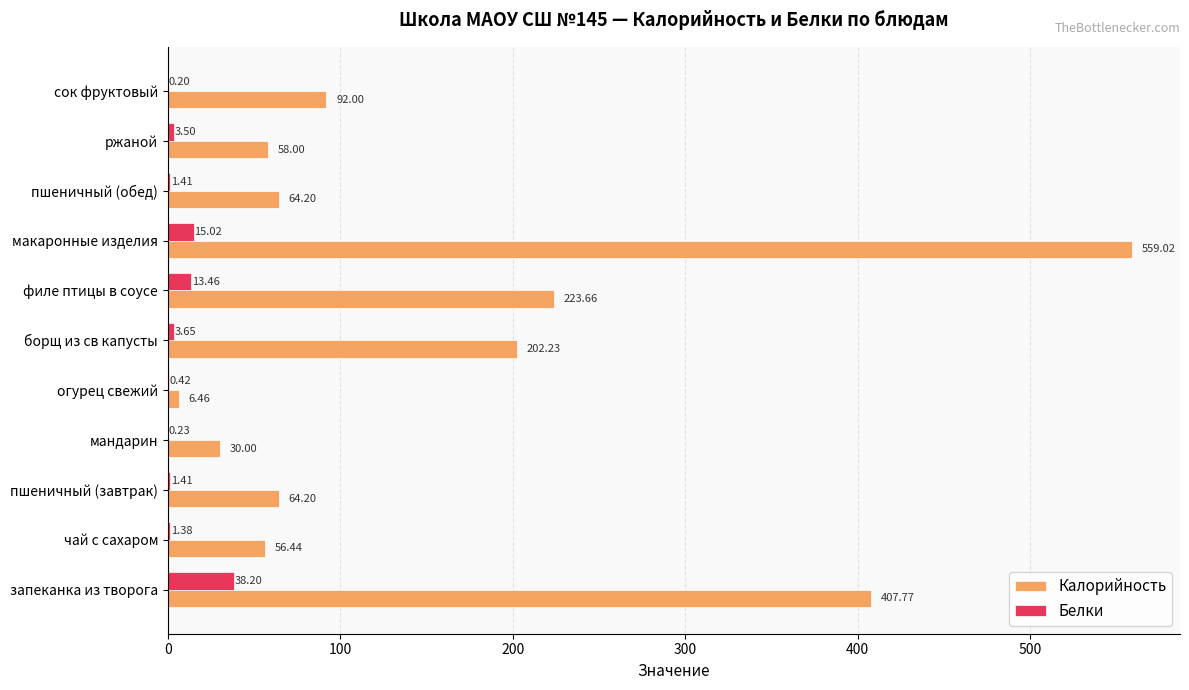

Is the value of Калорийность at огурец свежий greater than the value of Белки at огурец свежий?

Yes